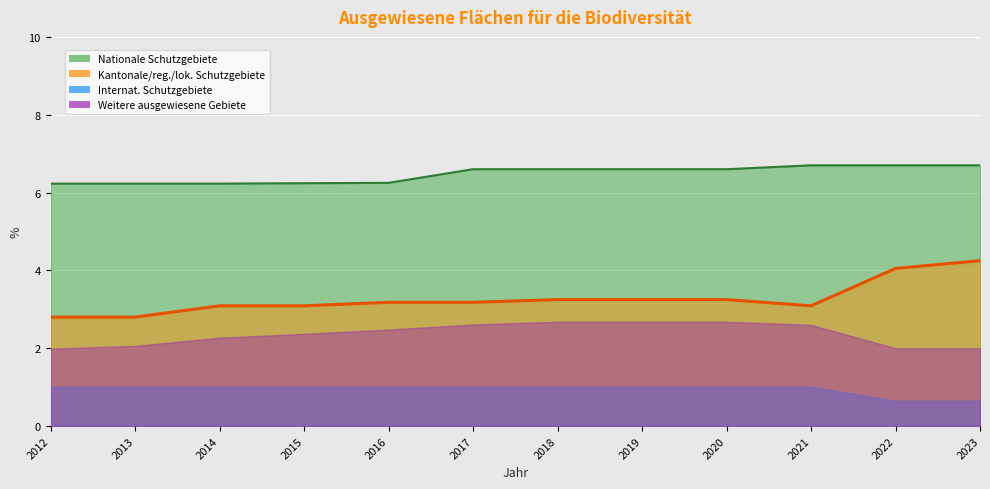

What is the value of the Kantonale, regionale und lokale Schutzgebiete point at the 12th from the left?

4.2